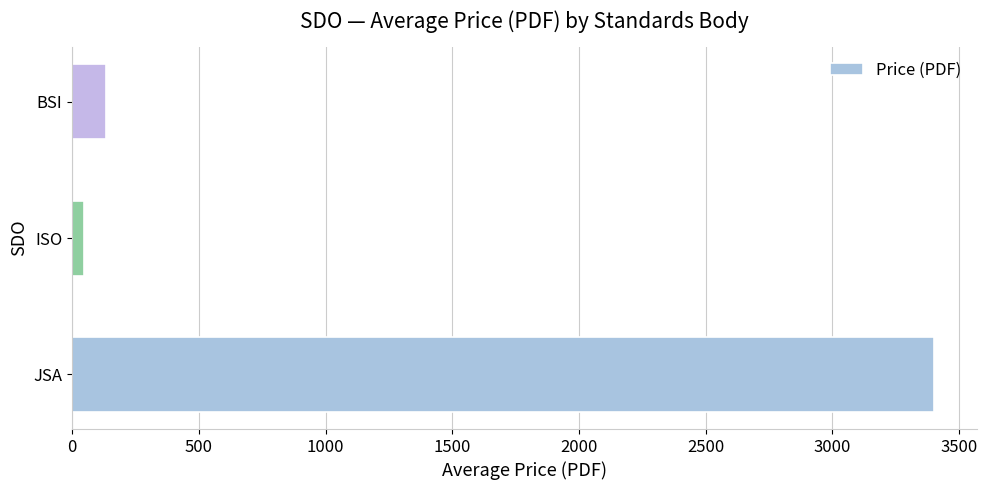

Reading bottom to top, transcribe all the data shown in this chart.

JSA=3400.0	ISO=46.6	BSI=134.0